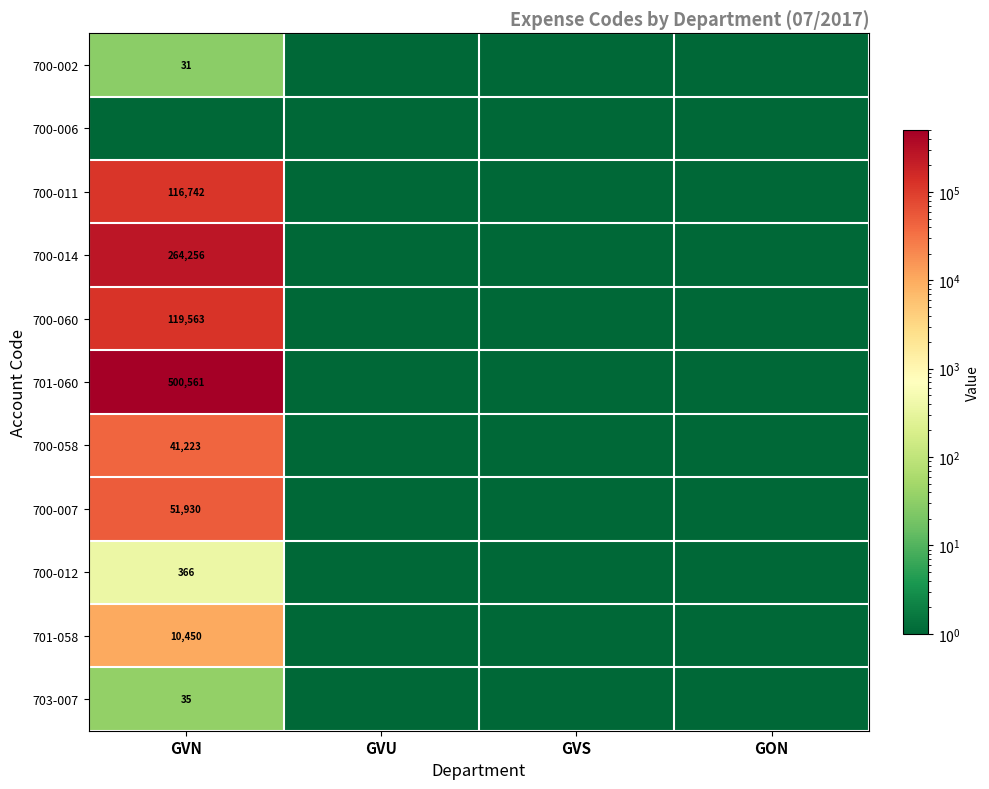

Which category has the lowest value across all series?

GVU